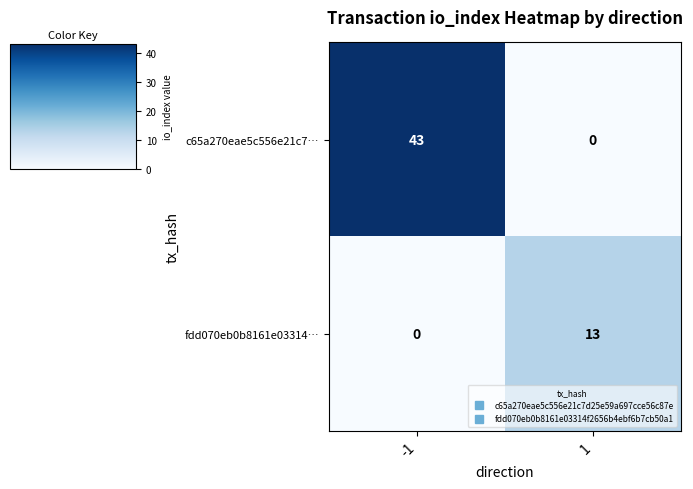

Which series has the widest spread of values?

c65a270eae5c556e21c7…